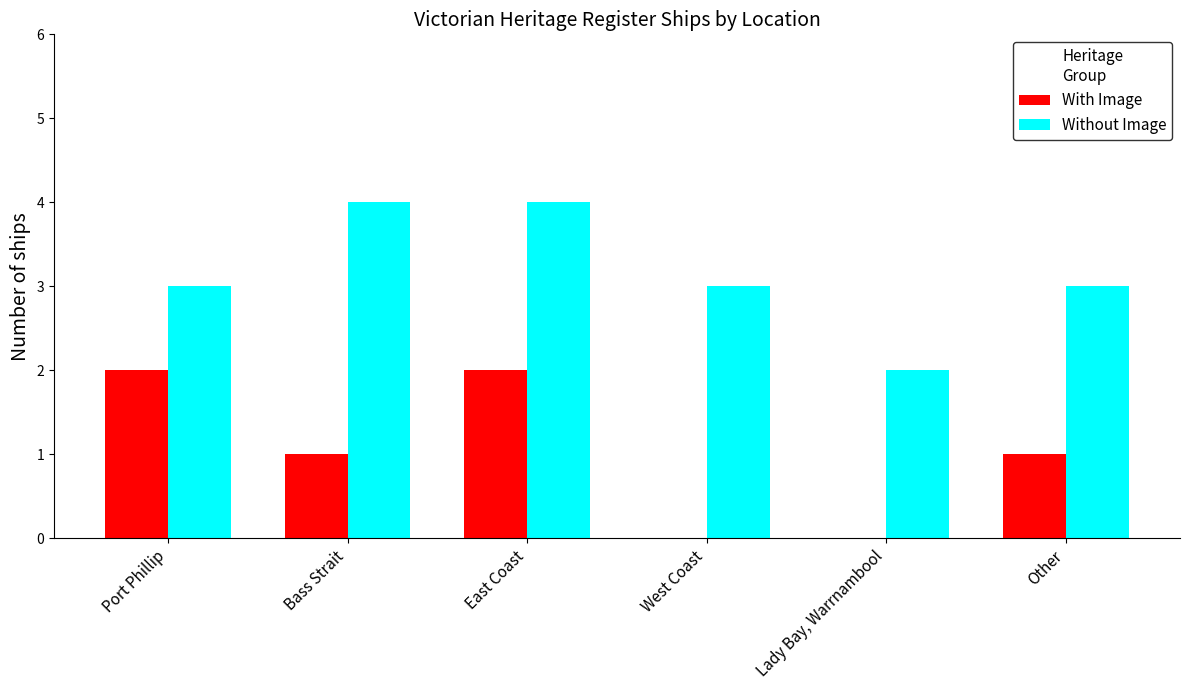

What is the highest value of the Without Image series?

4